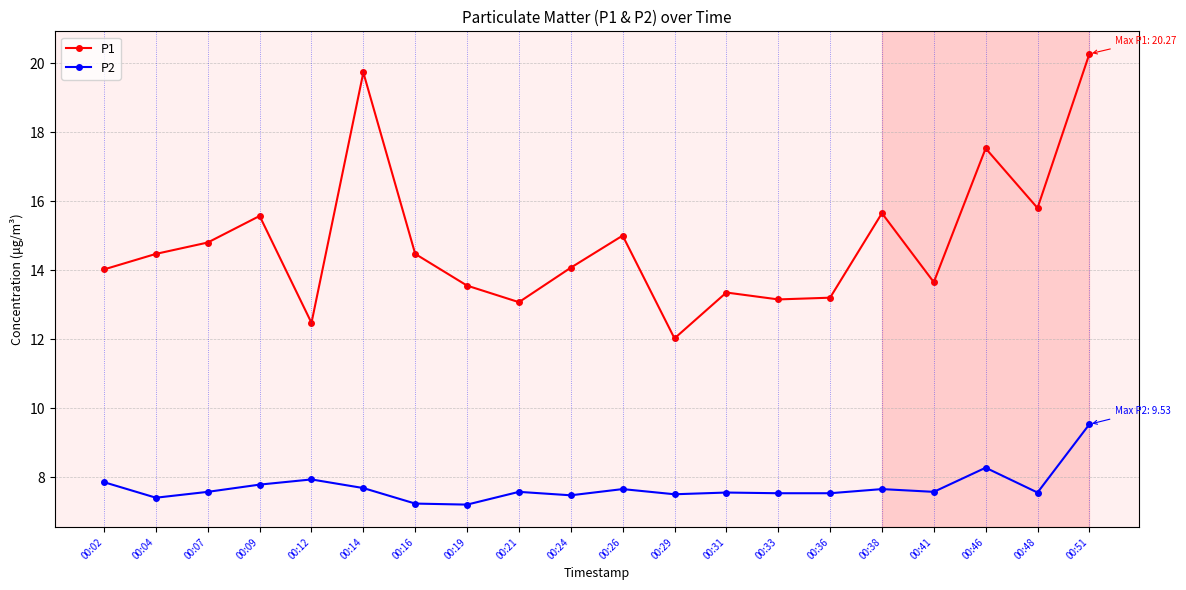

What is the spread (max minus min) of values at 00:41?

6.1